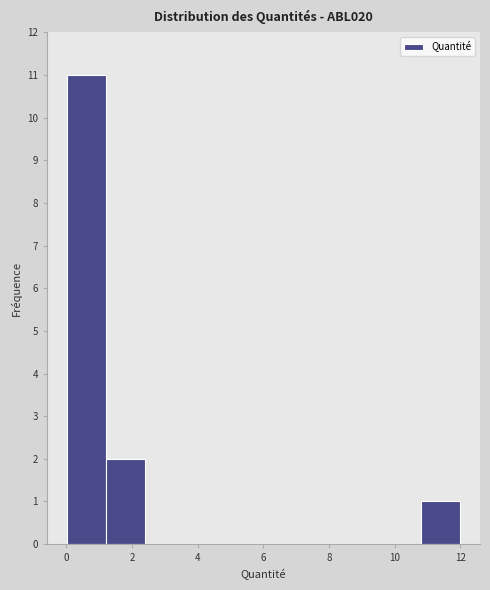

Reading left to right, list every bar in this chart as the range it spans on the x-axis followed by its height. Neither the bar edges nor the heights are printed on the chart, so give them approximately, as read against the axes.

0.0 to 1.2: 11
1.2 to 2.4: 2
2.4 to 3.6: 0
3.6 to 4.8: 0
4.8 to 6.0: 0
6.0 to 7.2: 0
7.2 to 8.4: 0
8.4 to 9.6: 0
9.6 to 10.8: 0
10.8 to 12.0: 1